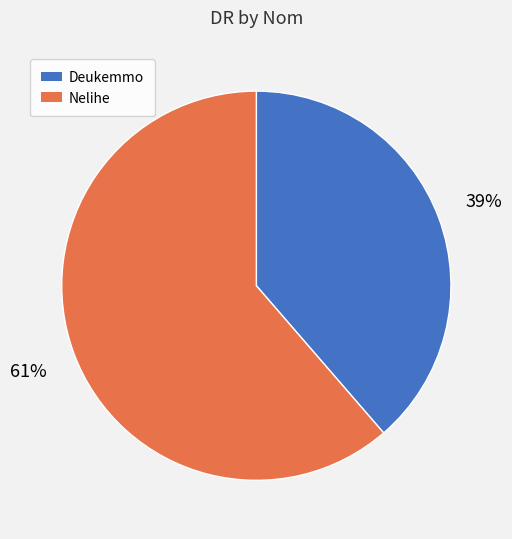

Which category has the smallest portion of the pie?

Deukemmo